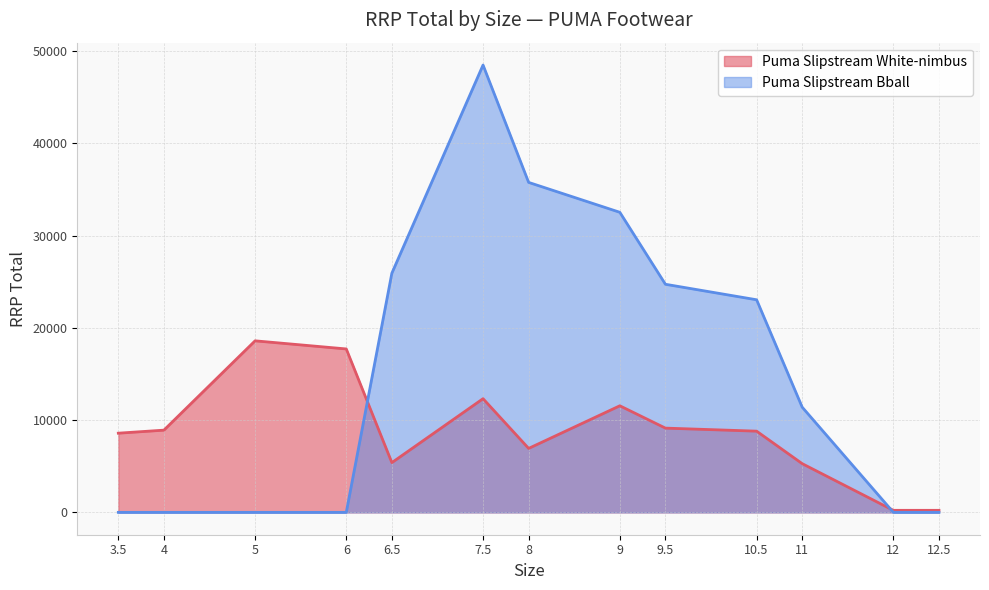

At which label is the value closest to 9405?

9.5